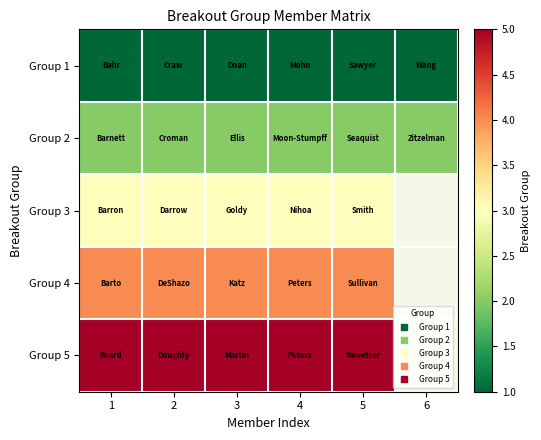

The value of Group 3 at 4 is 0.8. True or false?

False